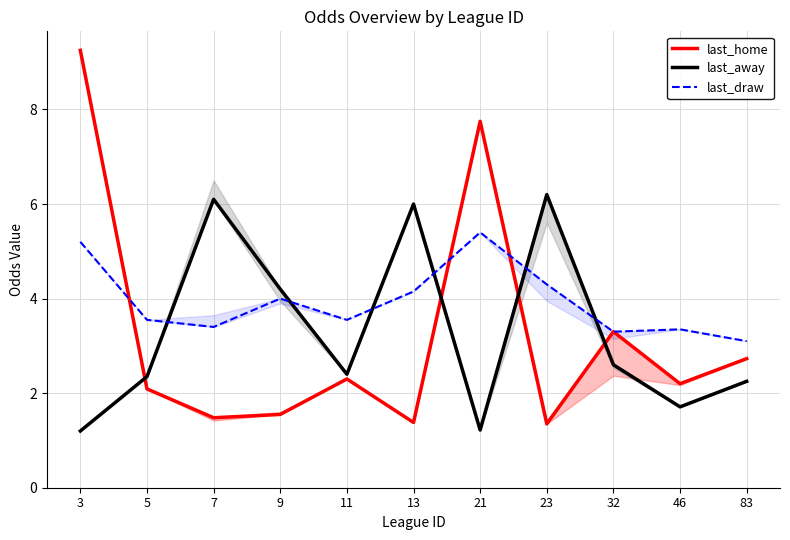

The value of last_away at 5 is 2.4. True or false?

True